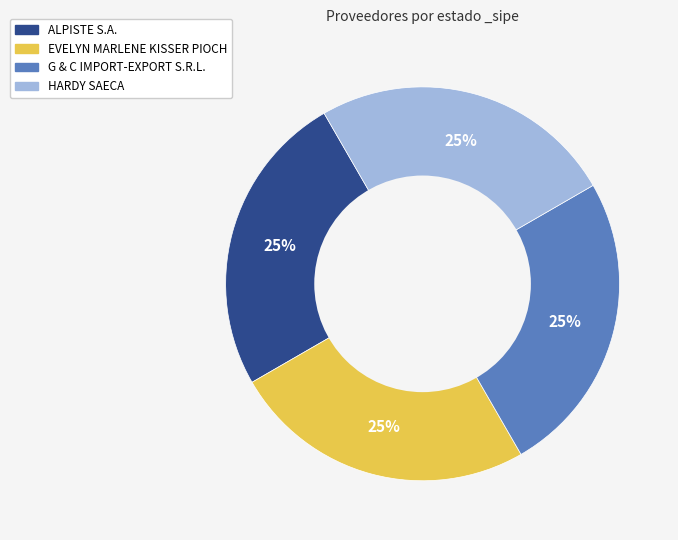

Is there a majority slice in this chart?

No